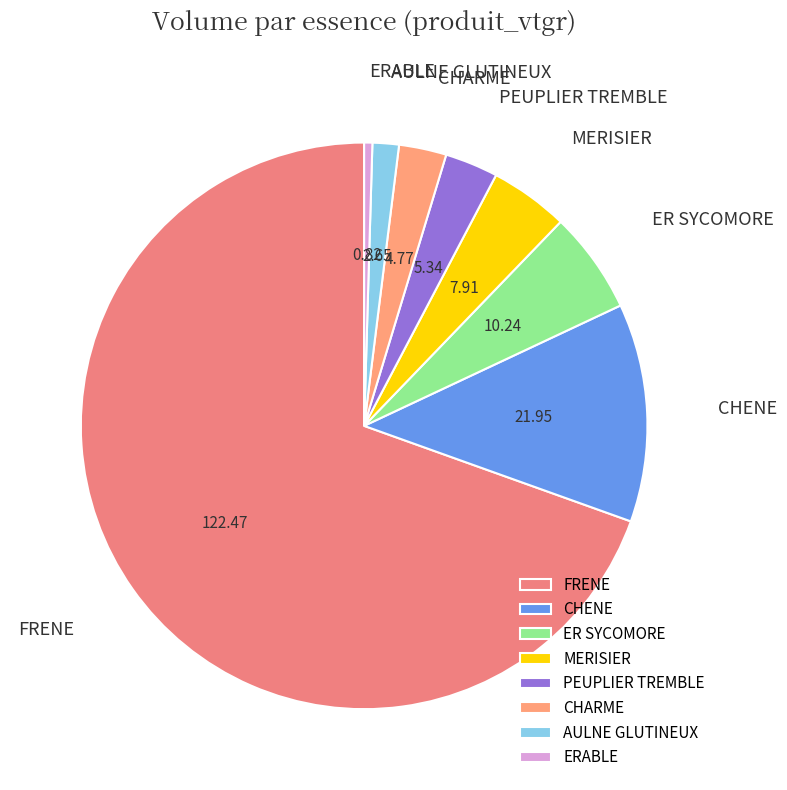

Is FRENE the majority of the pie?

Yes